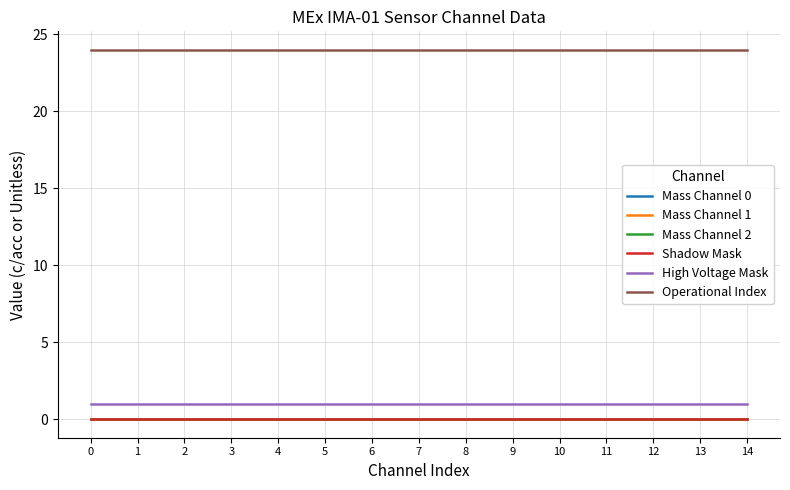

True or false: Operational Index and Mass Channel 0 cross at least once.

False